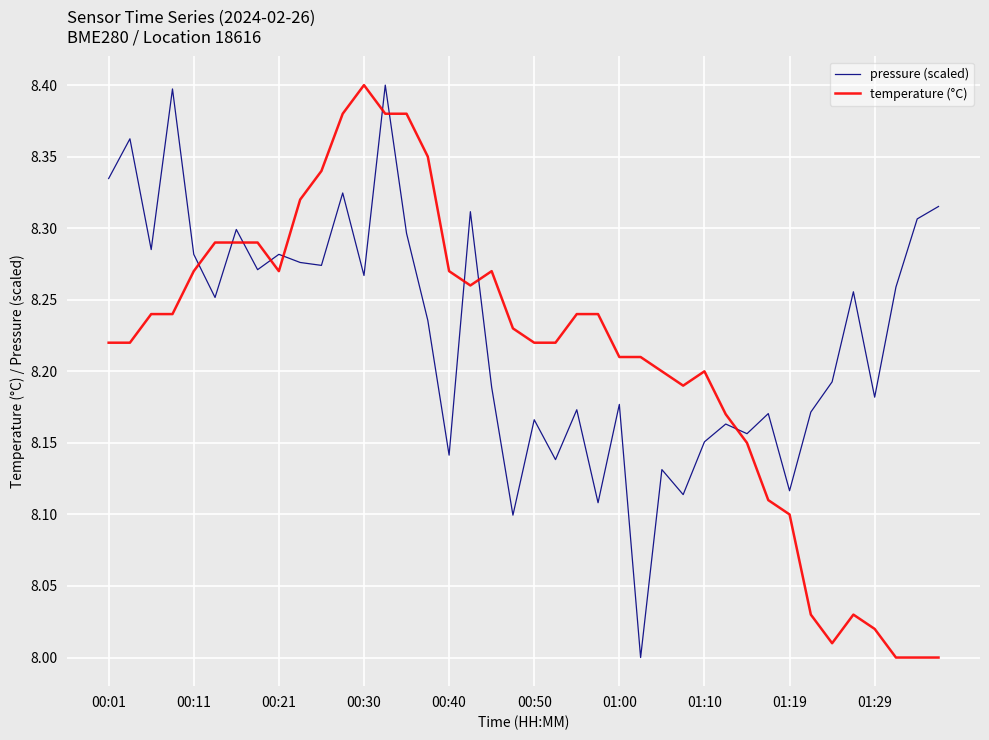

How many interior local valleys does the pressure (scaled) series have?

14